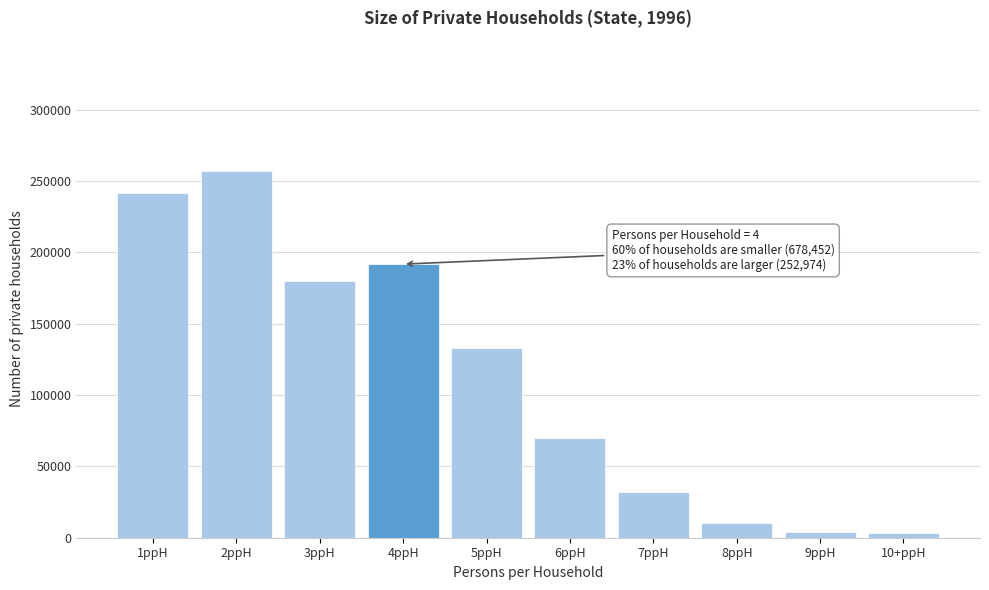

What is the greatest value displayed?

256795